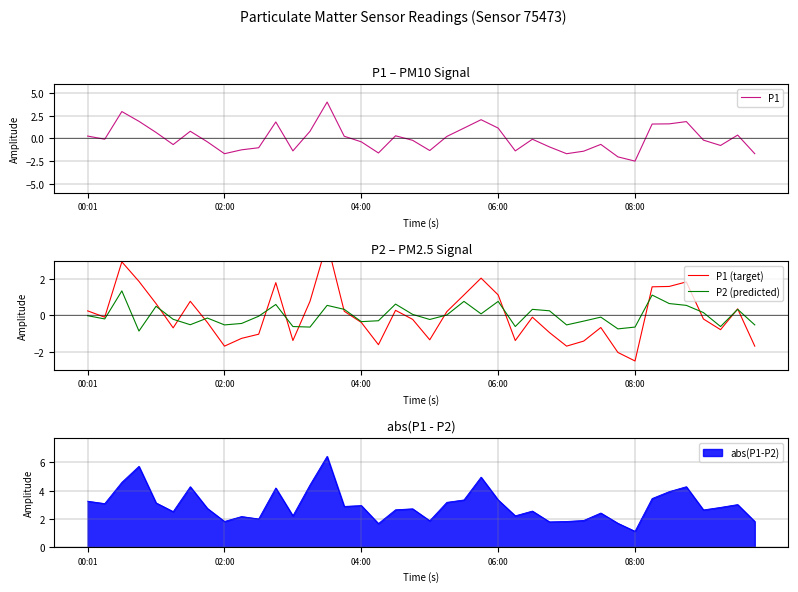

Which has a higher value, 13 or 14?

14